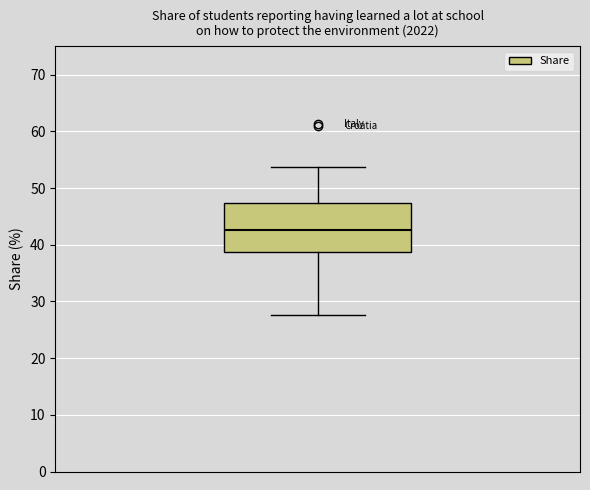

Where is the lower edge of the box on the y-axis? The values are not printed on the chart, so give them approximately, as read against the axis.

39